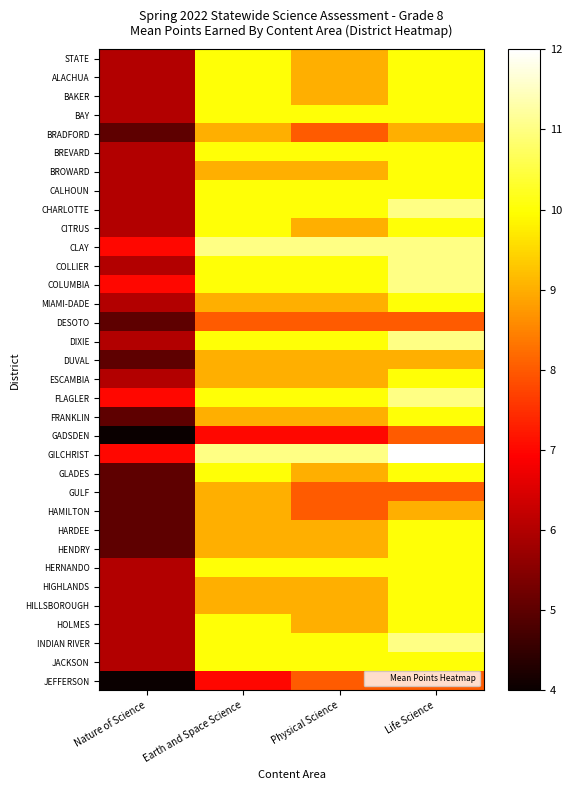

Which category has the lowest value across all series?

Nature of Science